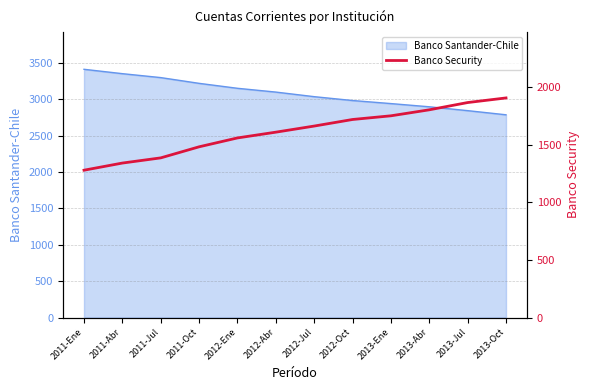

Reading left to right, what are all the values shown in this chart?

2011-Ene=1278	2011-Abr=1340	2011-Jul=1385	2011-Oct=1481	2012-Ene=1558	2012-Abr=1608	2012-Jul=1661	2012-Oct=1718	2013-Ene=1750	2013-Abr=1802	2013-Jul=1865	2013-Oct=1905